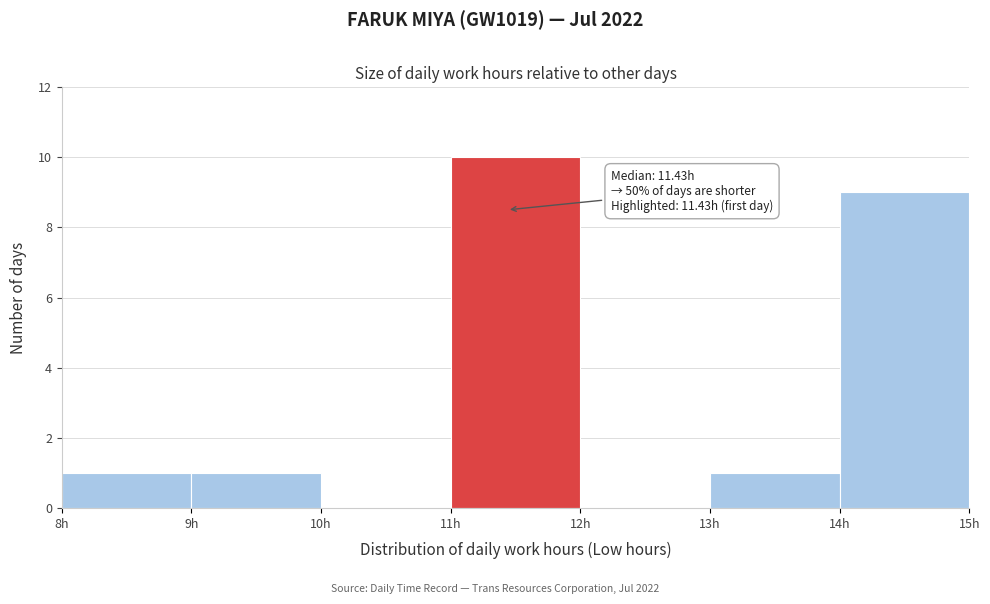

Over which range of the x-axis is the bar tallest?

11 to 12